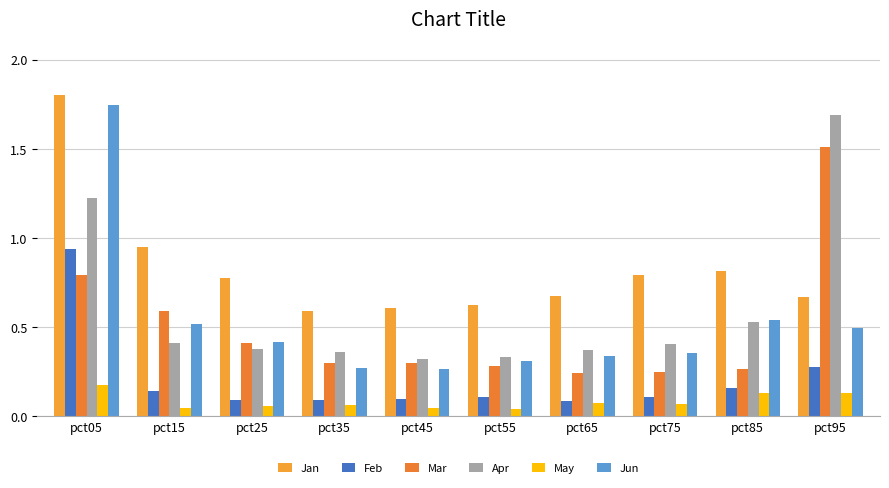

Which series changed the most between pct75 and pct85?

Jun